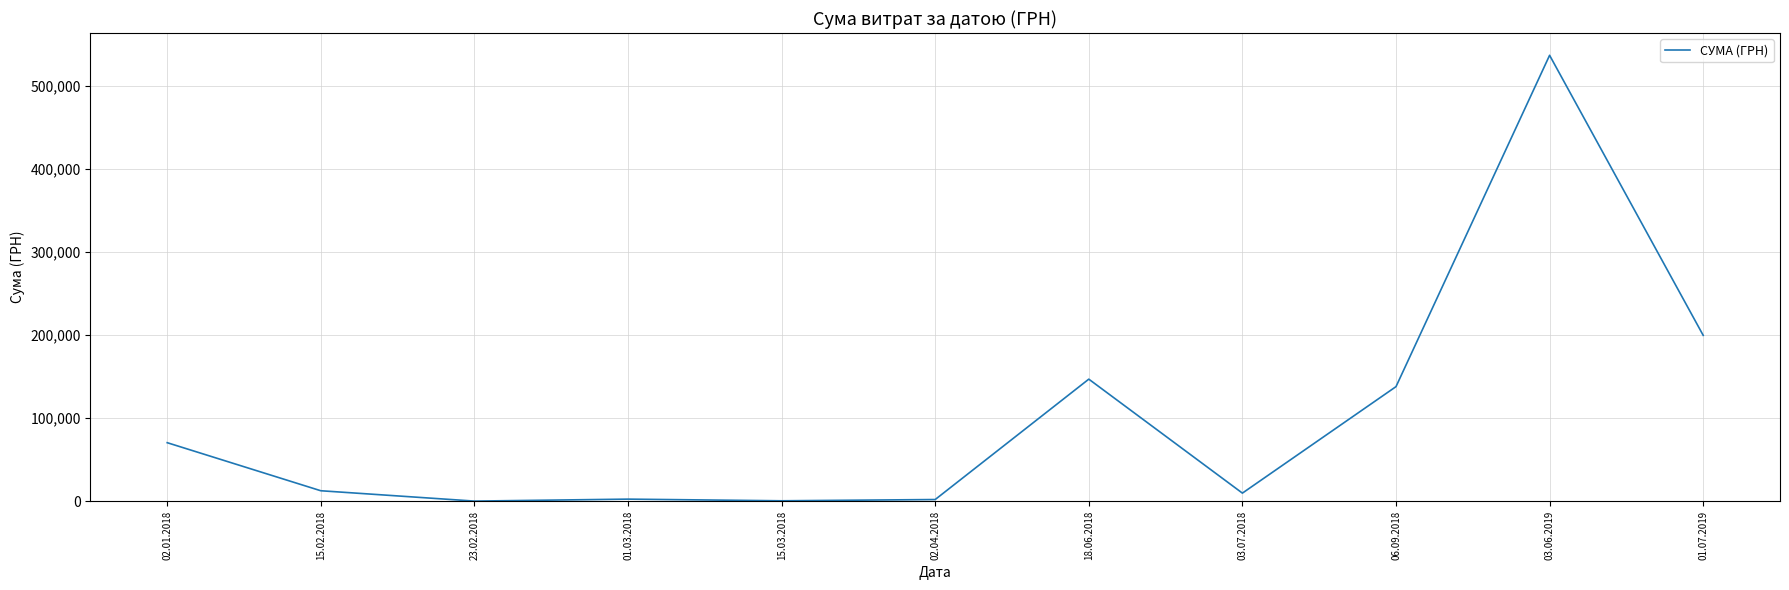

What is the difference between the maximum and minimum values?

536293.7